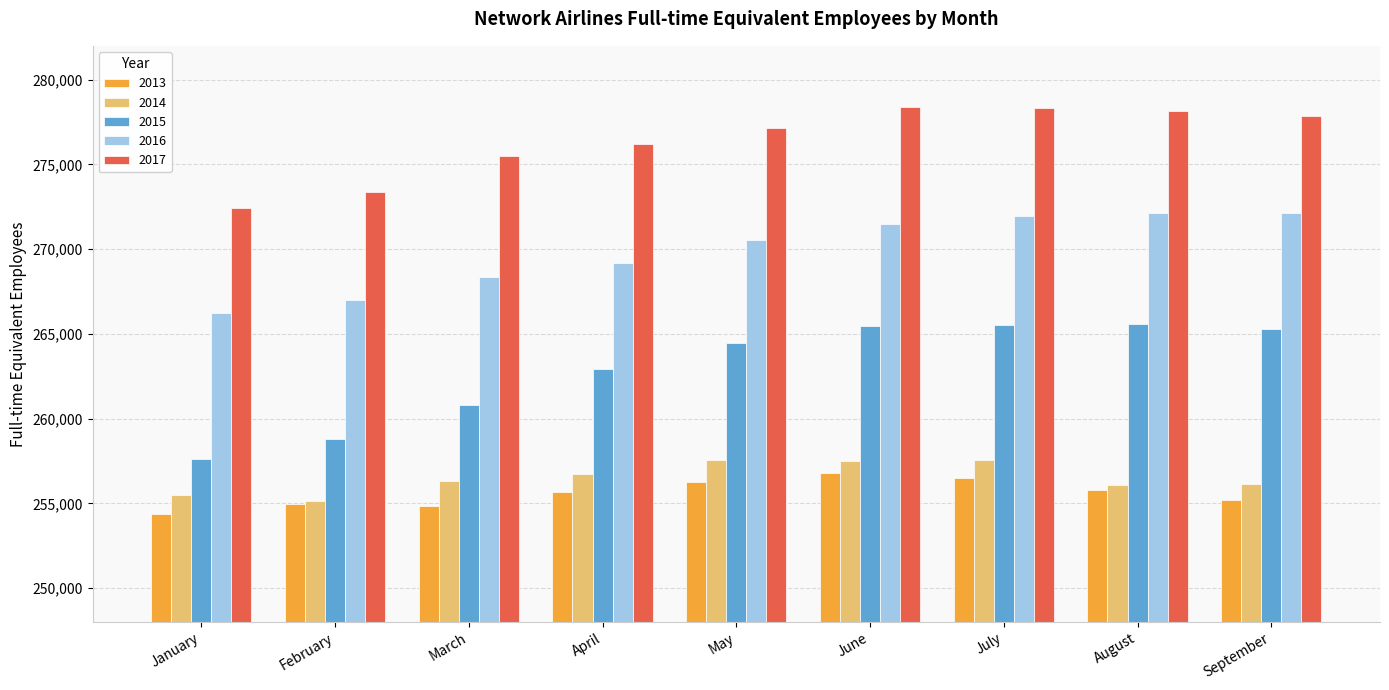

Which series has the widest spread of values?

2015